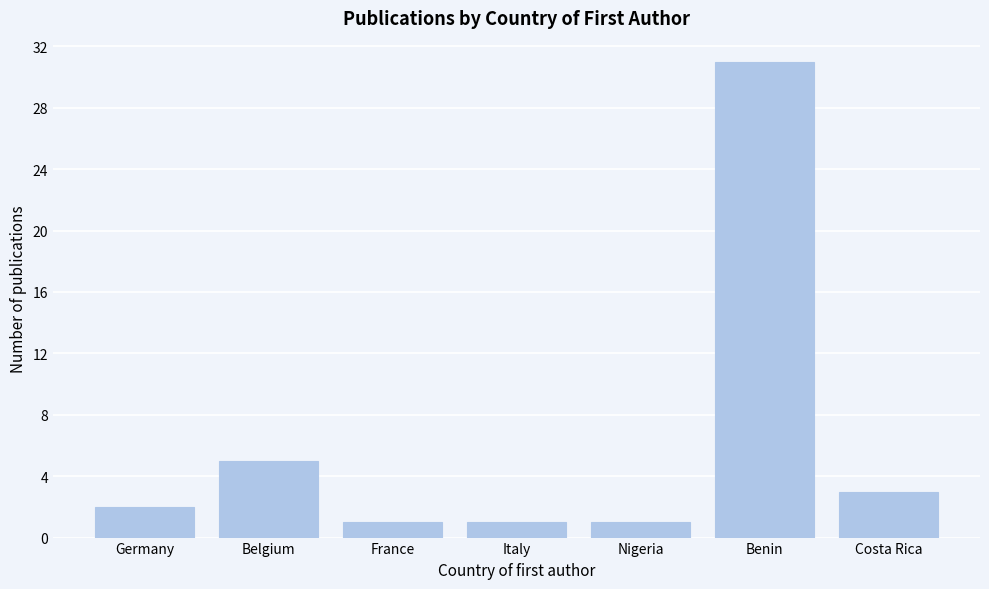

Reading right to left, list all the values displayed in this chart.

Costa Rica=3	Benin=31	Nigeria=1	Italy=1	France=1	Belgium=5	Germany=2